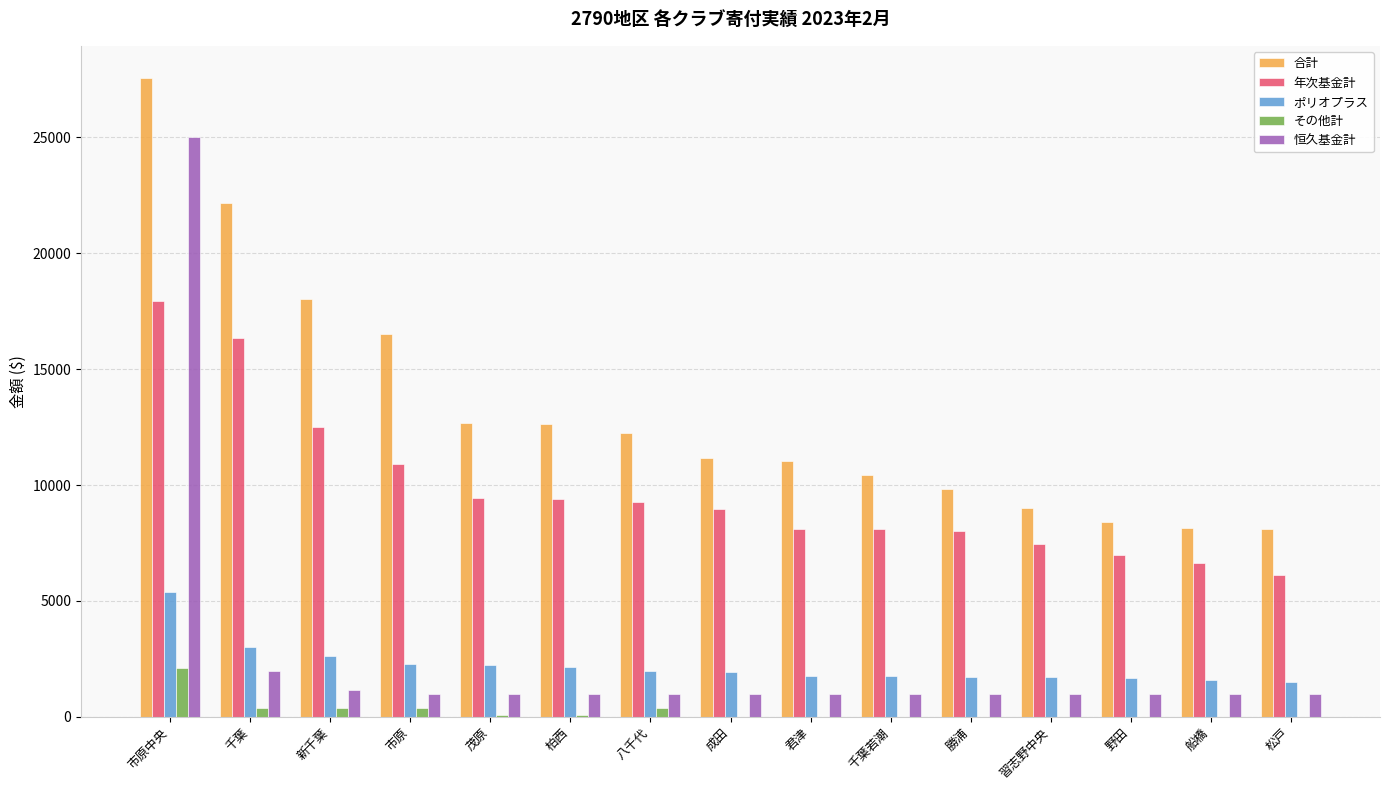

What is the sum of all その他計 values?

3823.1